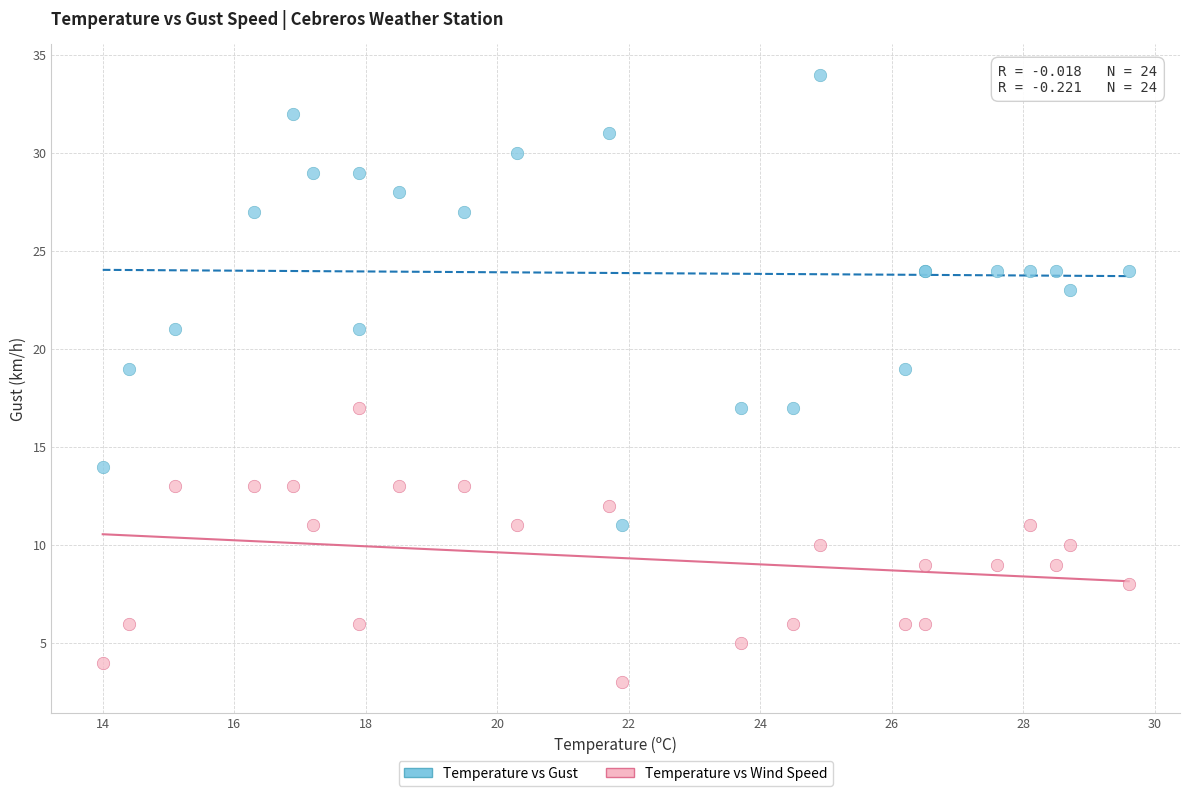

Which series reaches the minimum Y coordinate?

Temperature vs Wind Speed